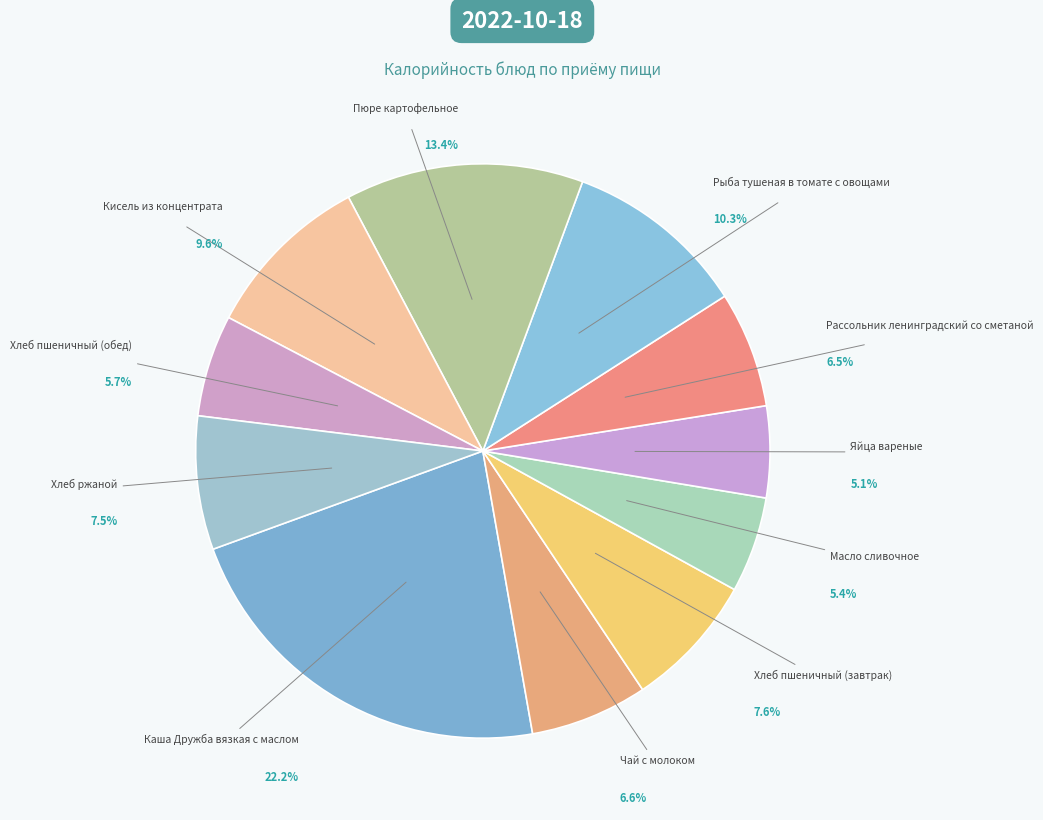

Rank the categories by value from lowest to highest.

Яйца вареные, Масло сливочное, Хлеб пшеничный (обед), Рассольник ленинградский со сметаной, Чай с молоком, Хлеб ржаной, Хлеб пшеничный (завтрак), Кисель из концентрата, Рыба тушеная в томате с овощами, Пюре картофельное, Каша Дружба вязкая с маслом